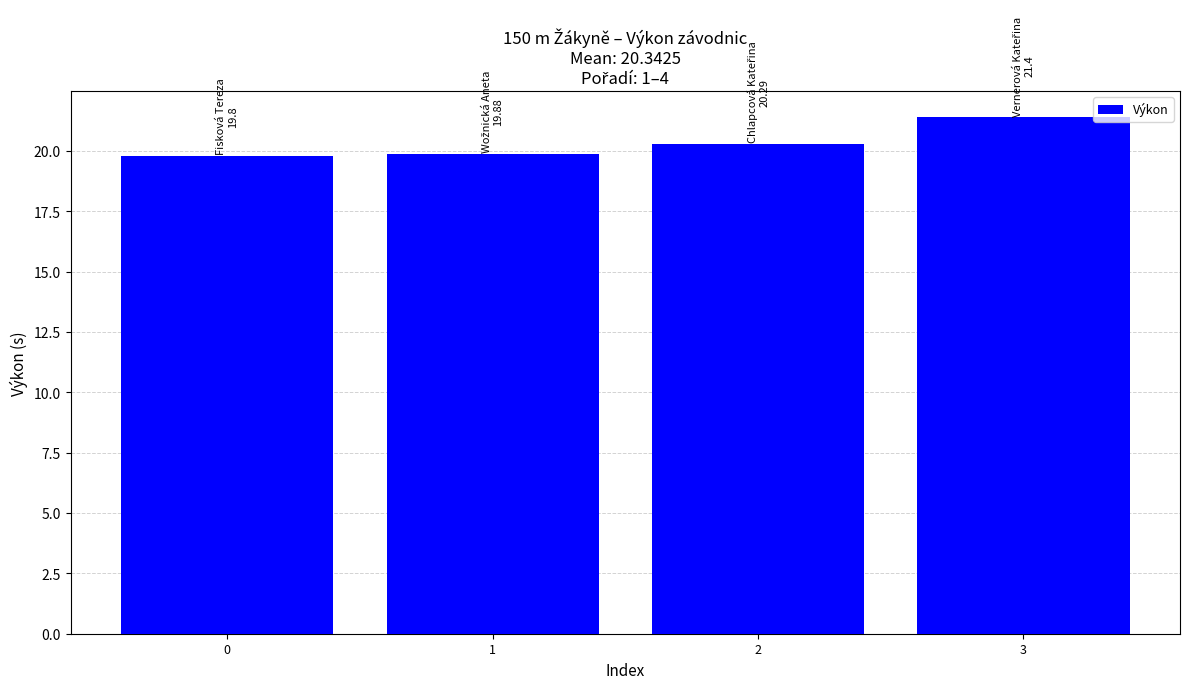

How many bars are there in total?

4